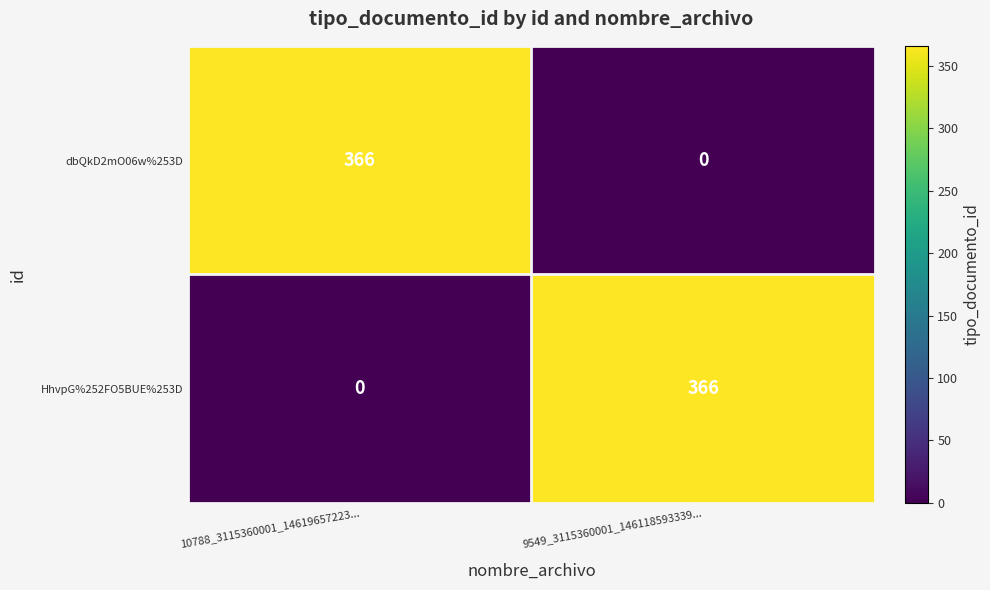

What is the maximum value shown in the chart?

366